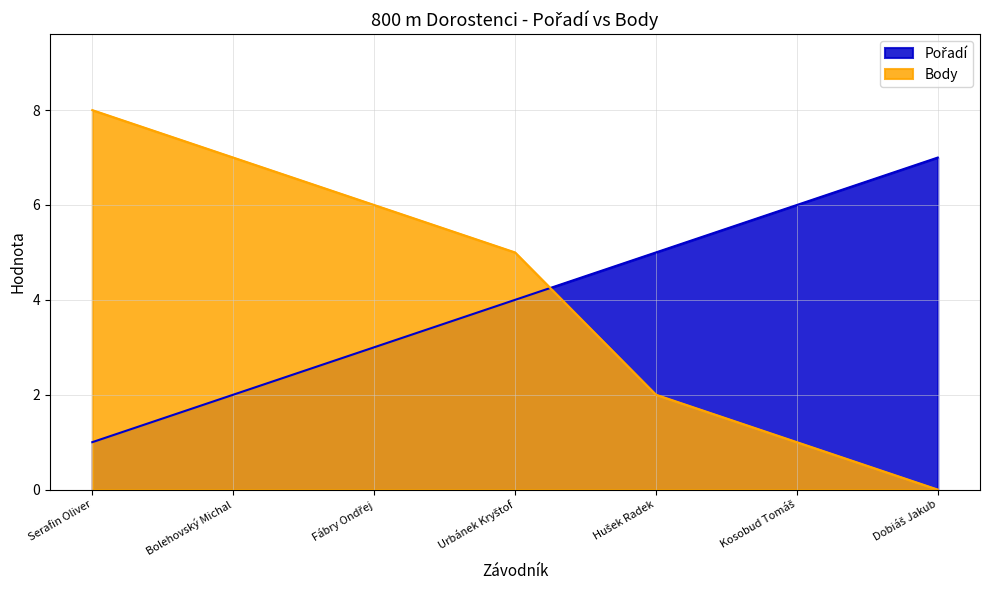

True or false: Pořadí has a value of 5 at Hušek Radek.

True